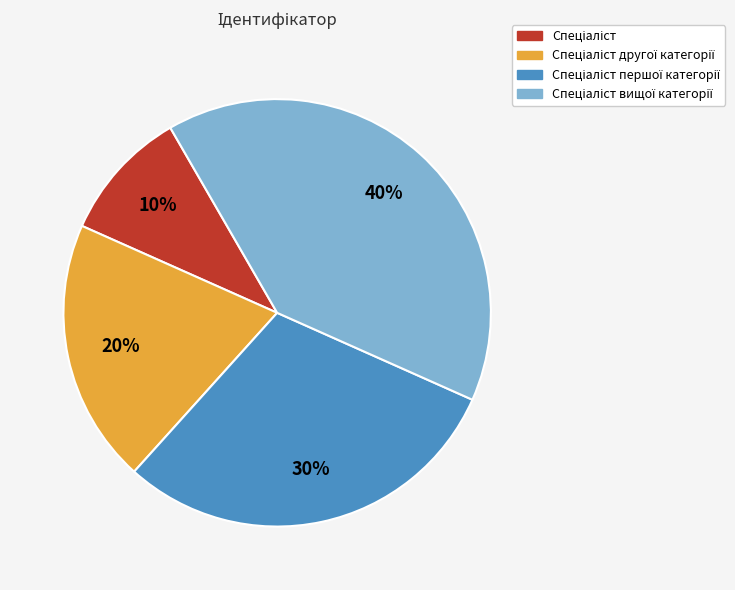

Is there a majority slice in this chart?

No